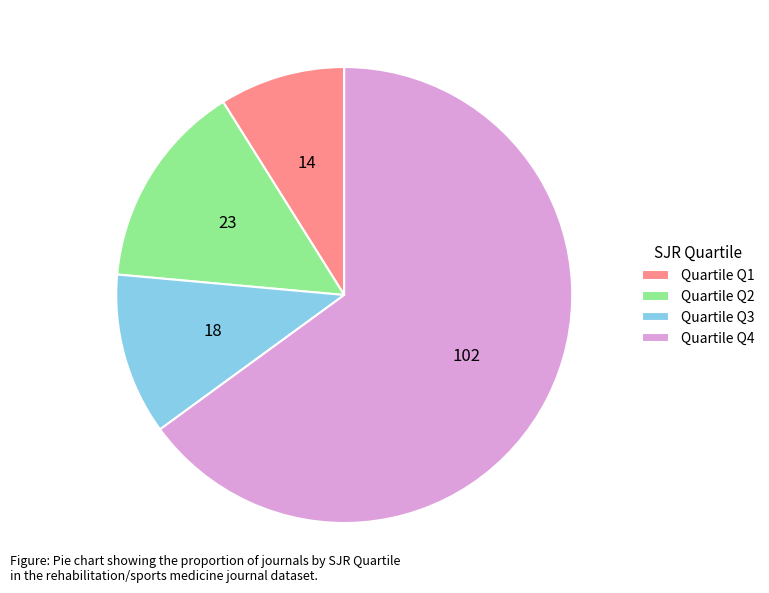

What is the majority slice?

Quartile Q4